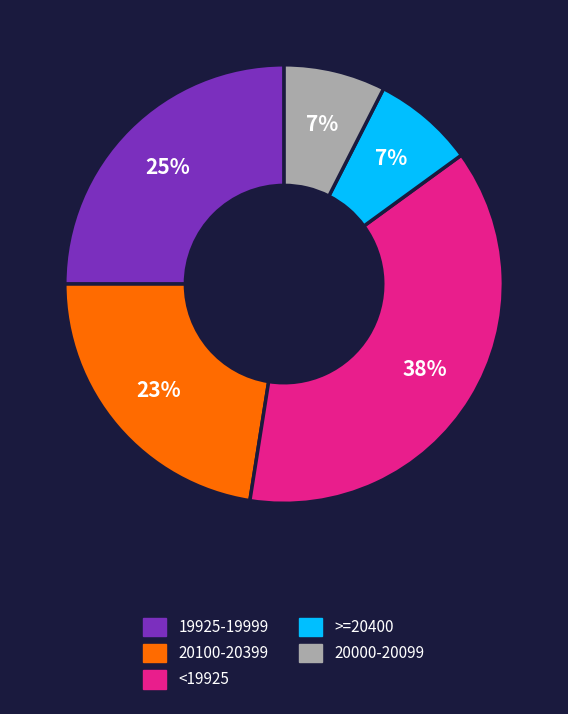

What is the largest slice in the pie chart?

<19925